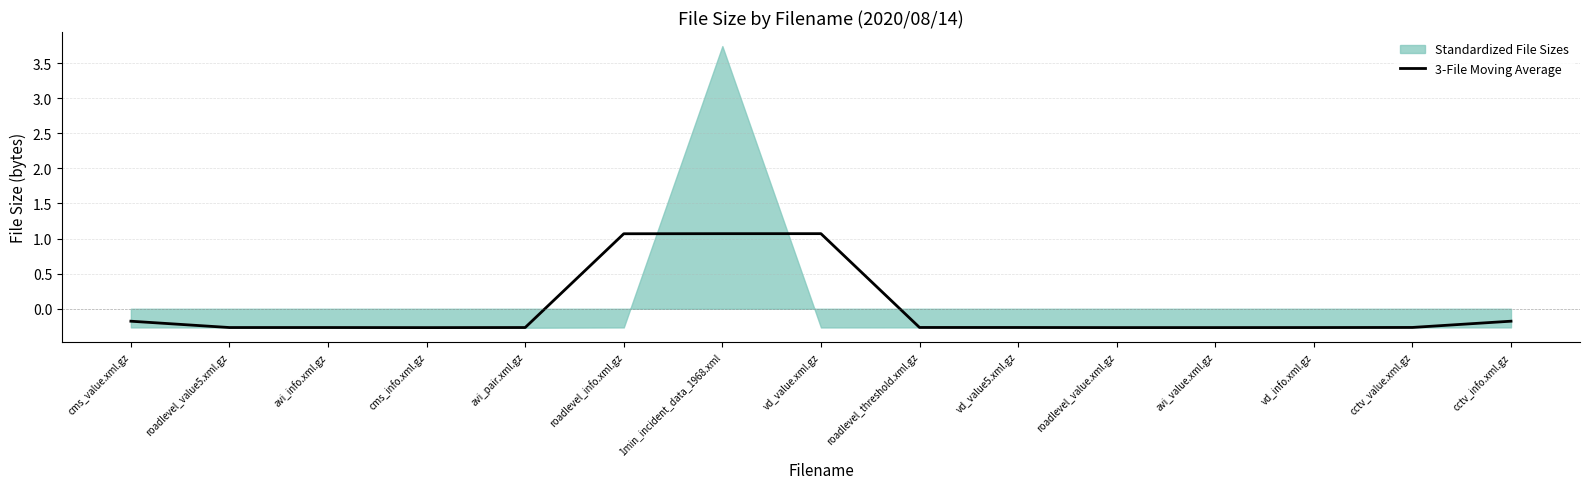

Between cms_info.xml.gz and cctv_info.xml.gz, which is larger?

cctv_info.xml.gz